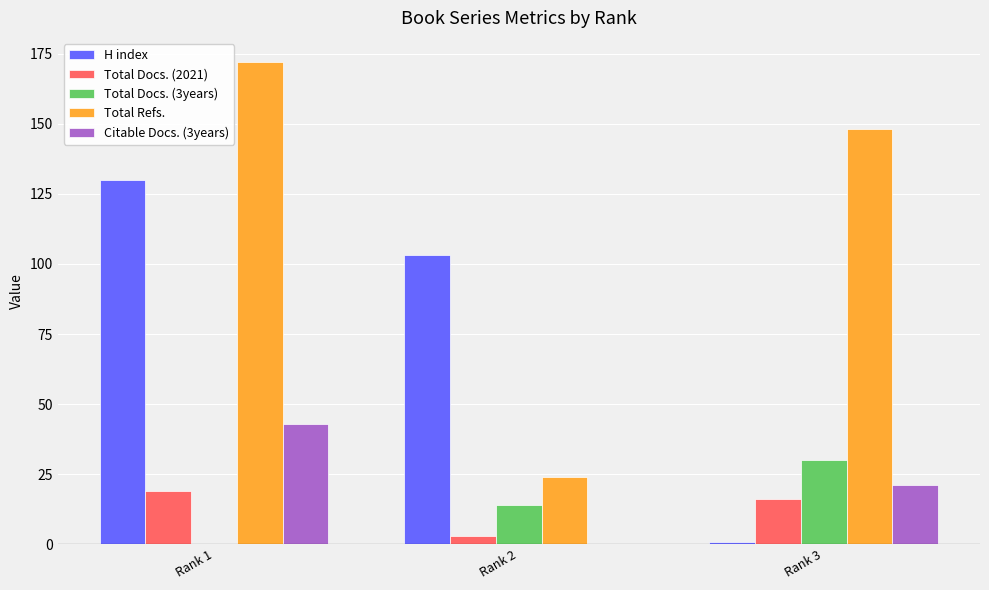

Where is H index nearest to the value 65?

Rank 2